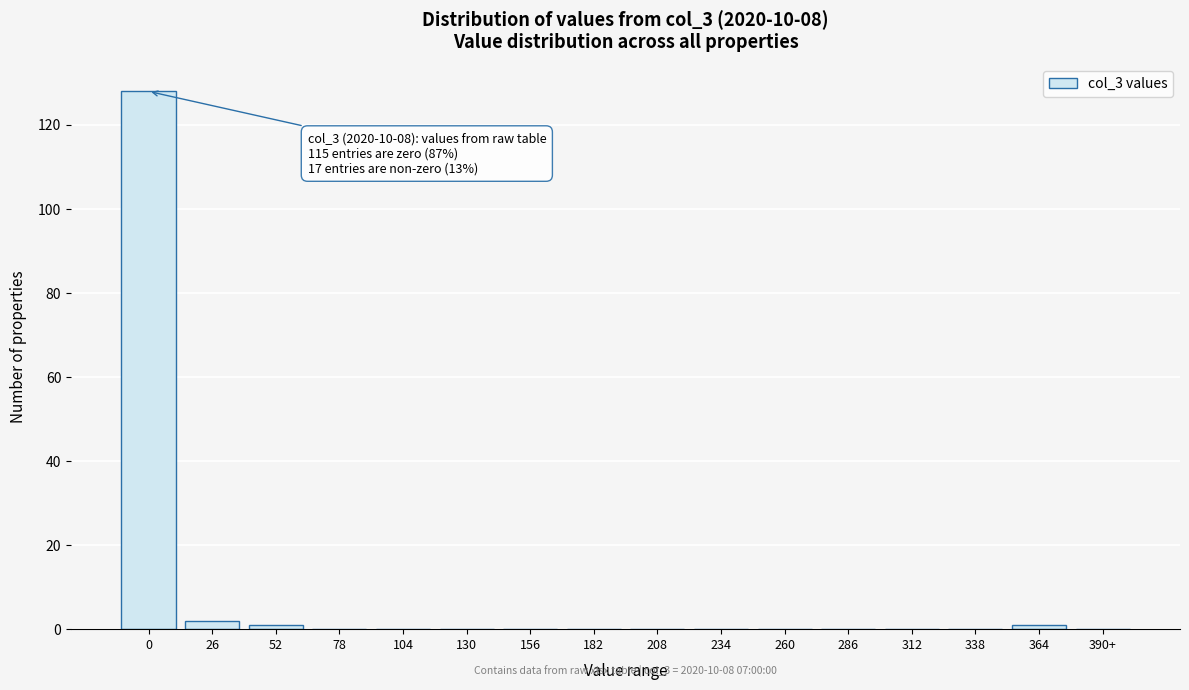

Reading left to right, what are all the values shown in this chart?

0=128	26=2	52=1	78=0	104=0	130=0	156=0	182=0	208=0	234=0	260=0	286=0	312=0	338=0	364=1	390+=0